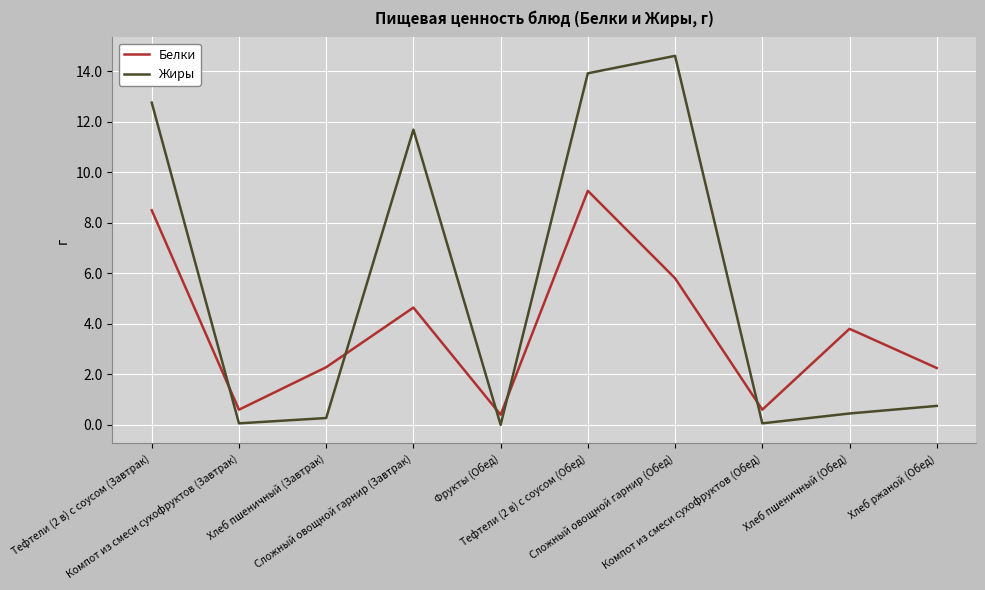

True or false: Жиры and Белки cross at least once.

True